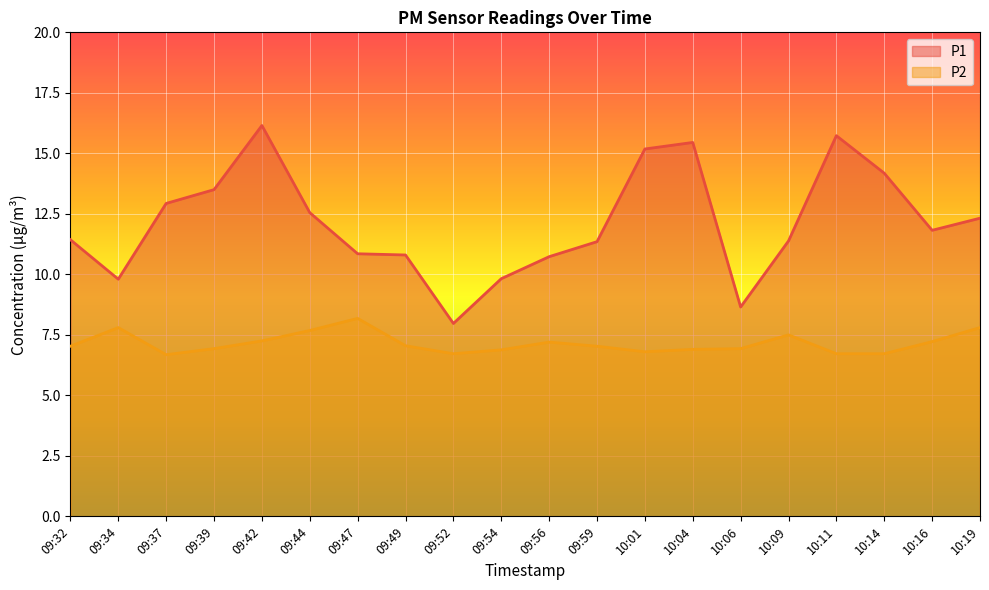

Reading left to right, list all the values displayed in this chart.

P1: 11.4	9.8	12.9	13.5	16.1	12.6	10.8	10.8	8.0	9.8	10.7	11.3	15.2	15.4	8.7	11.4	15.7	14.2	11.8	12.3
P2: 7.0	7.8	6.7	6.9	7.2	7.7	8.2	7.0	6.7	6.9	7.2	7.0	6.8	6.9	6.9	7.5	6.7	6.7	7.2	7.8